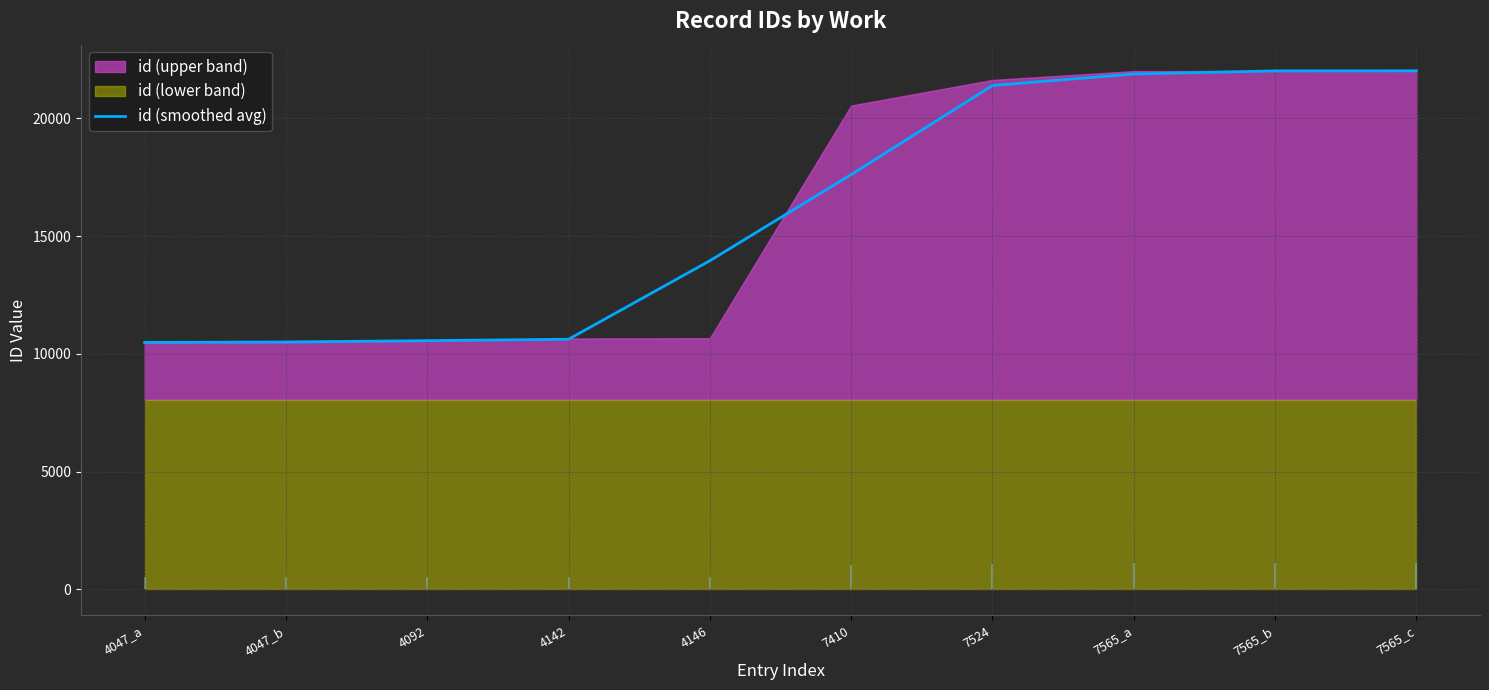

What is the difference between the values at 4142 and 4146?

3333.7